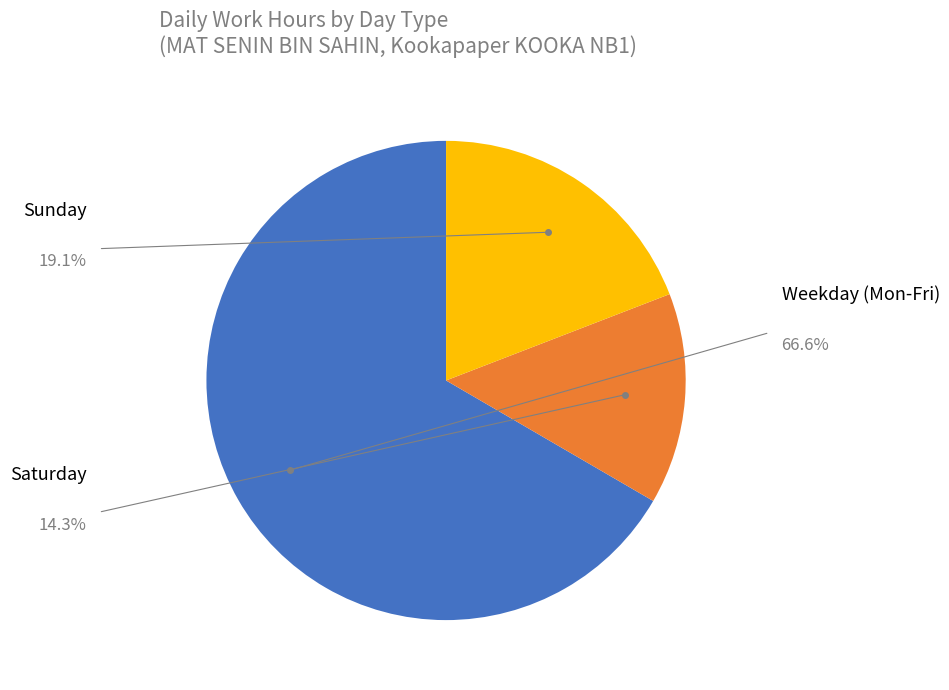

Is there any slice that represents more than half of the pie?

Yes